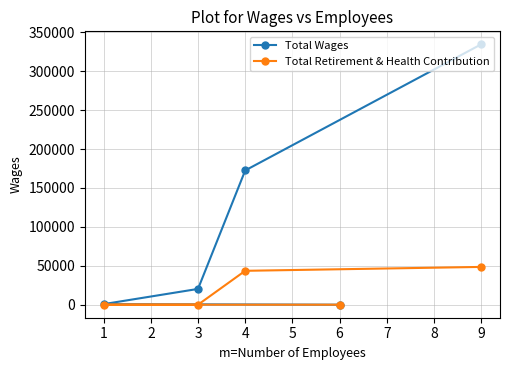

Which series has the largest range (max minus min)?

Total Wages